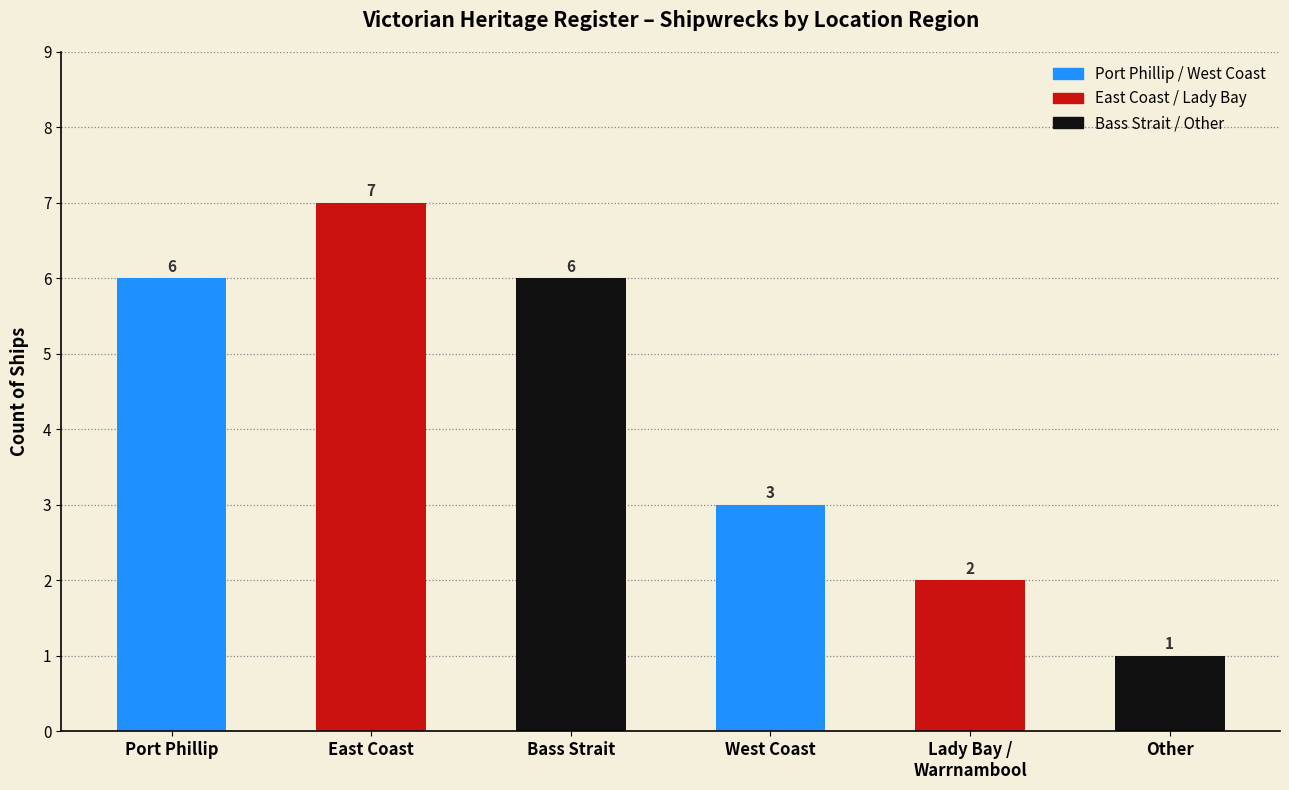

What position from the right is Port Phillip?

6